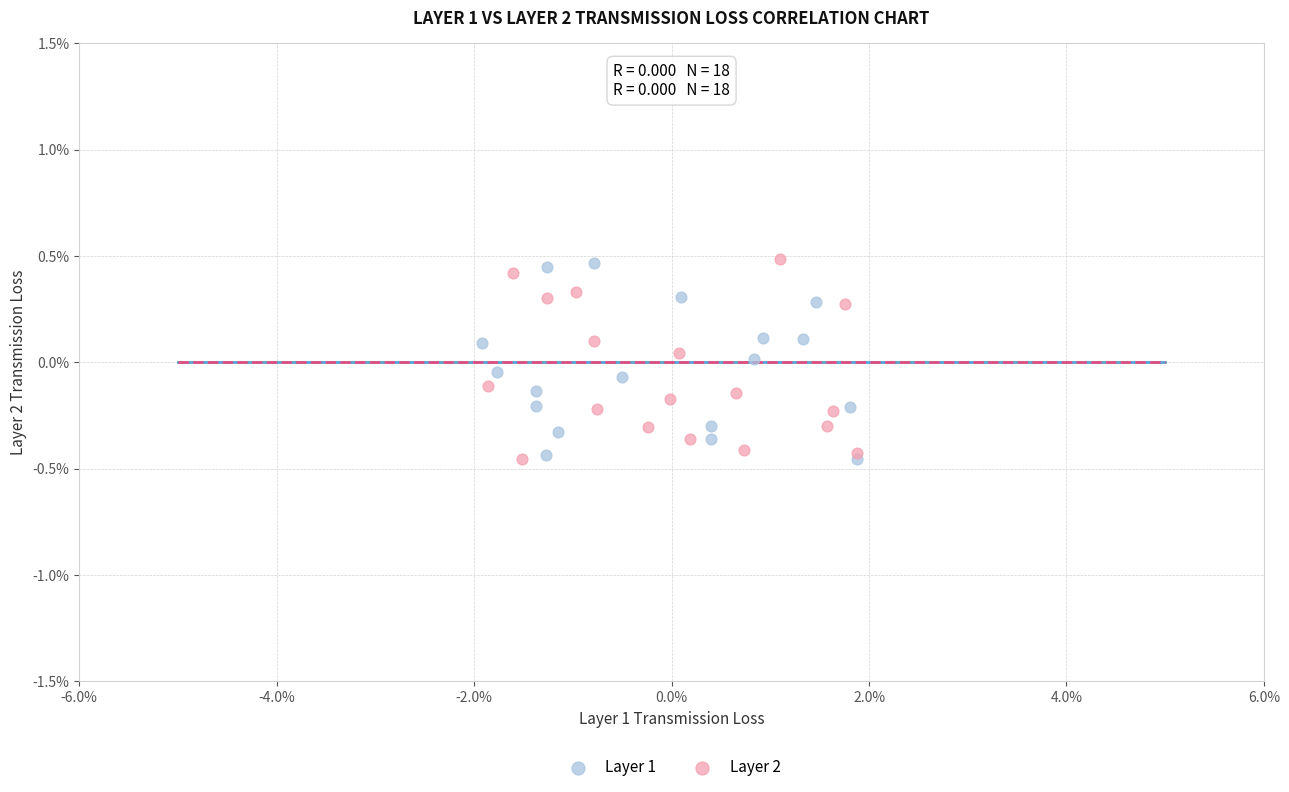

What are all the series names shown in the legend?

Layer 1, Layer 2